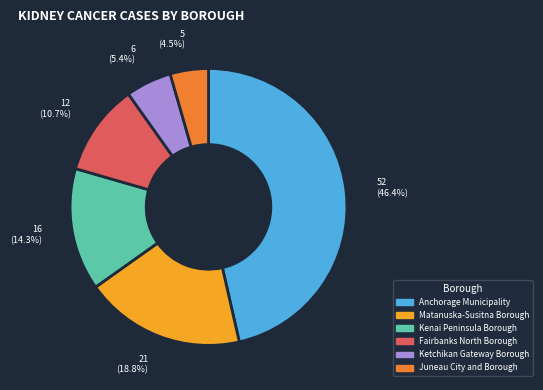

What is the largest slice in the pie chart?

Anchorage Municipality